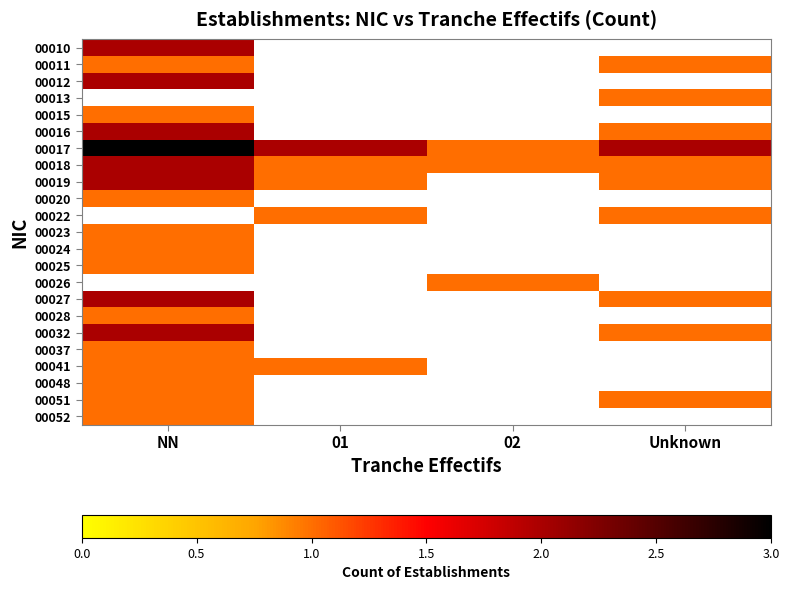

Which series has the largest range (max minus min)?

00017